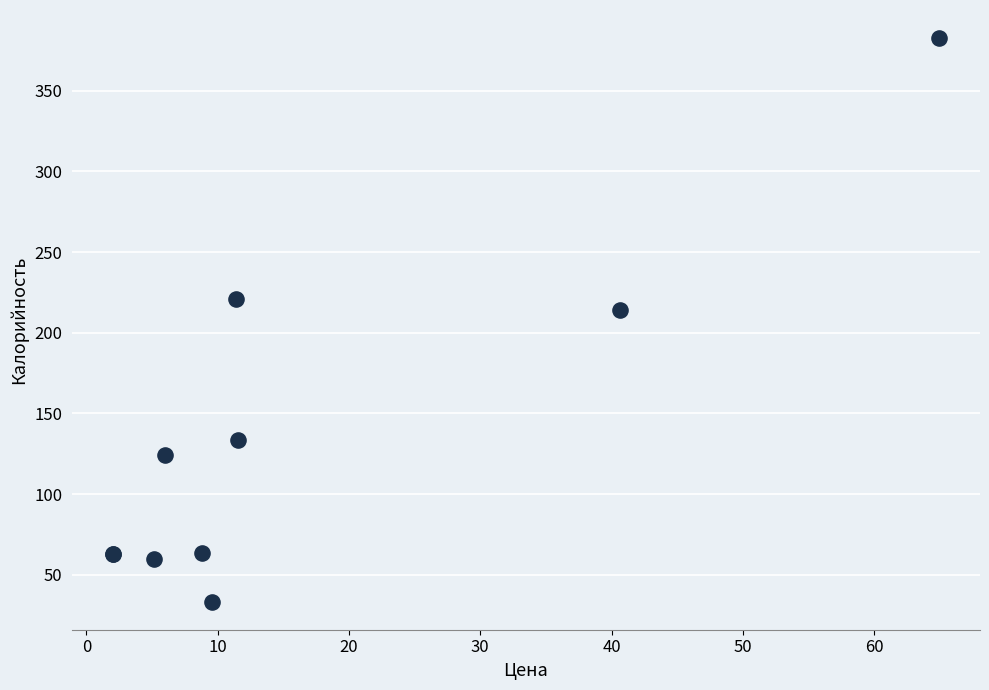

What Y value in the scatter plot is closest to 207?

214.0